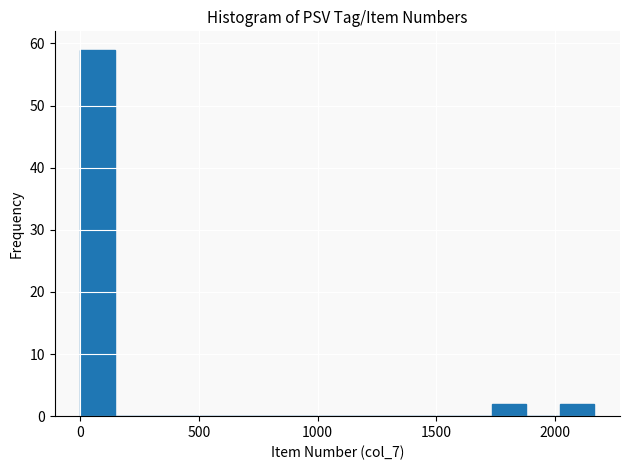

Around what value on the x-axis is the tallest bar? Give the approximate position of its centre, as read against the axis.

50